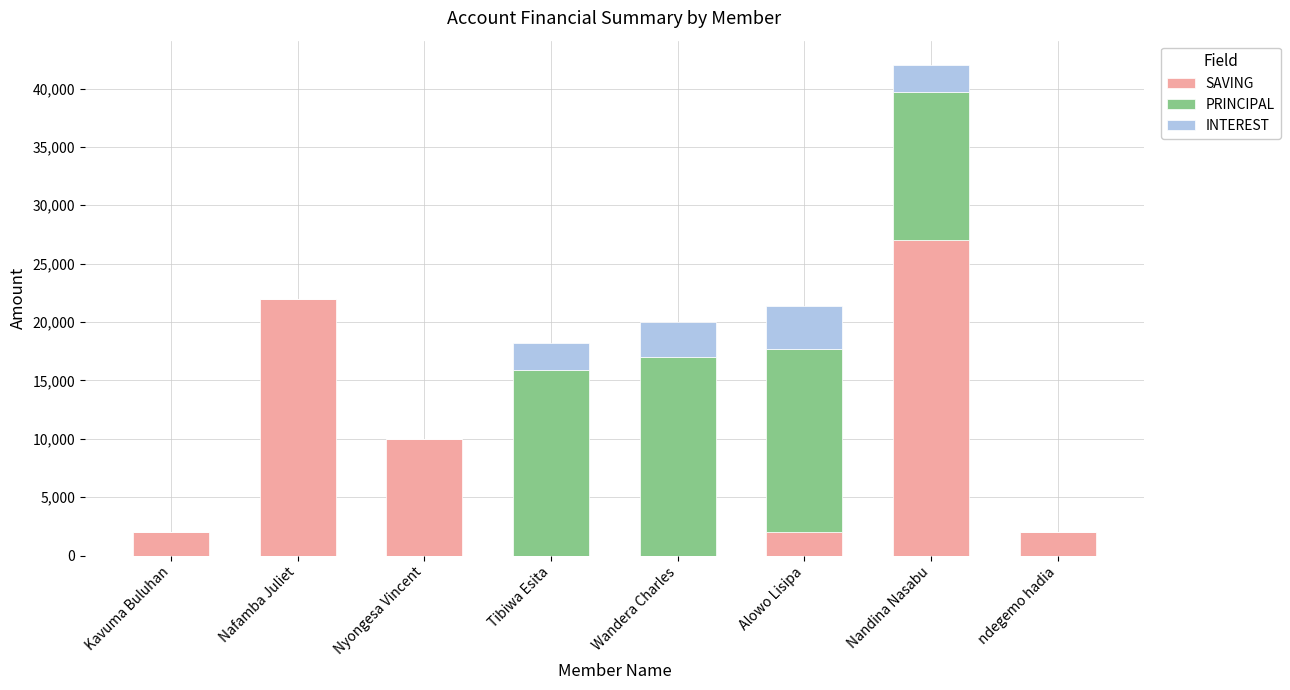

Is it true that SAVING equals 22000 at Nafamba Juliet?

True